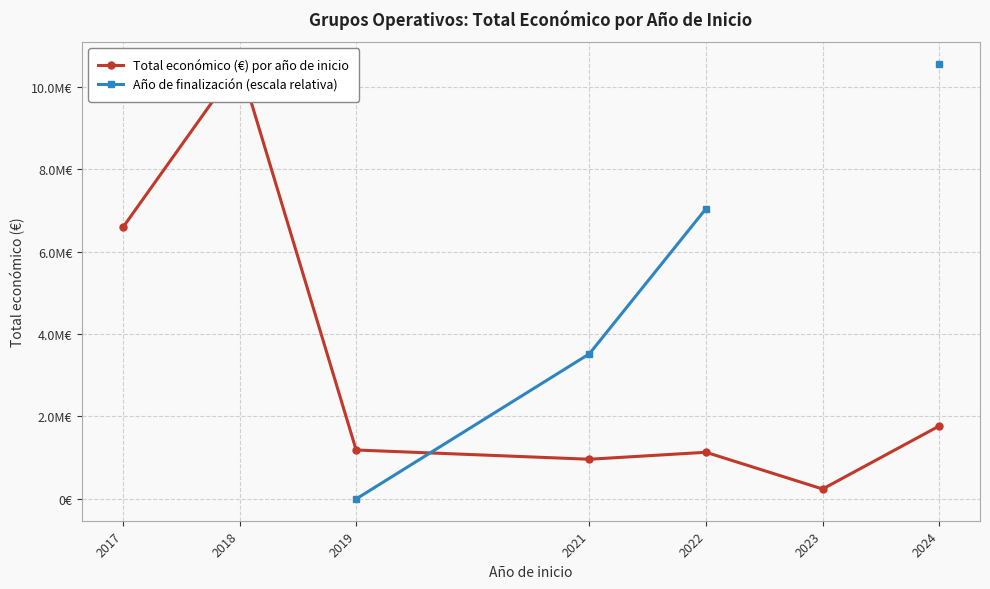

Which has a higher value, 2024 or 2023?

2024